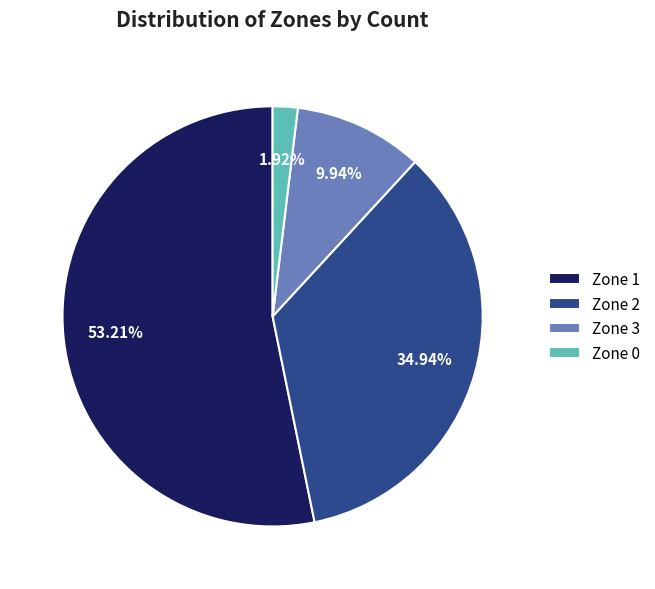

Does Zone 0 account for over 50% of the chart?

No